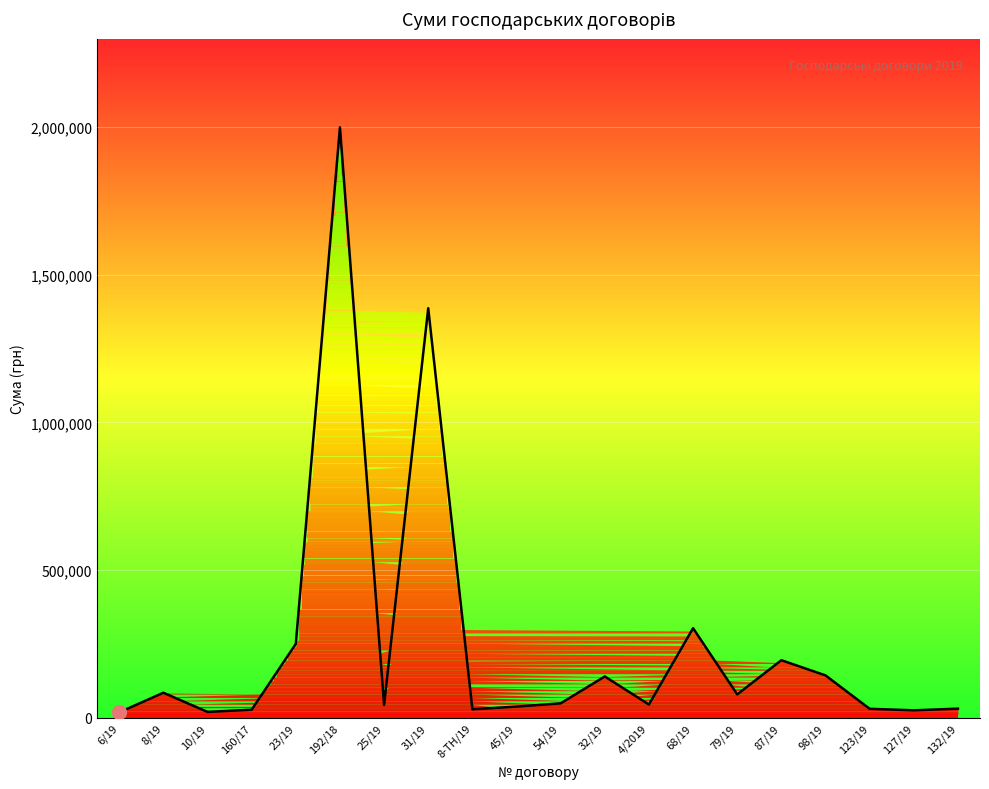

How many values are below 49000?

10